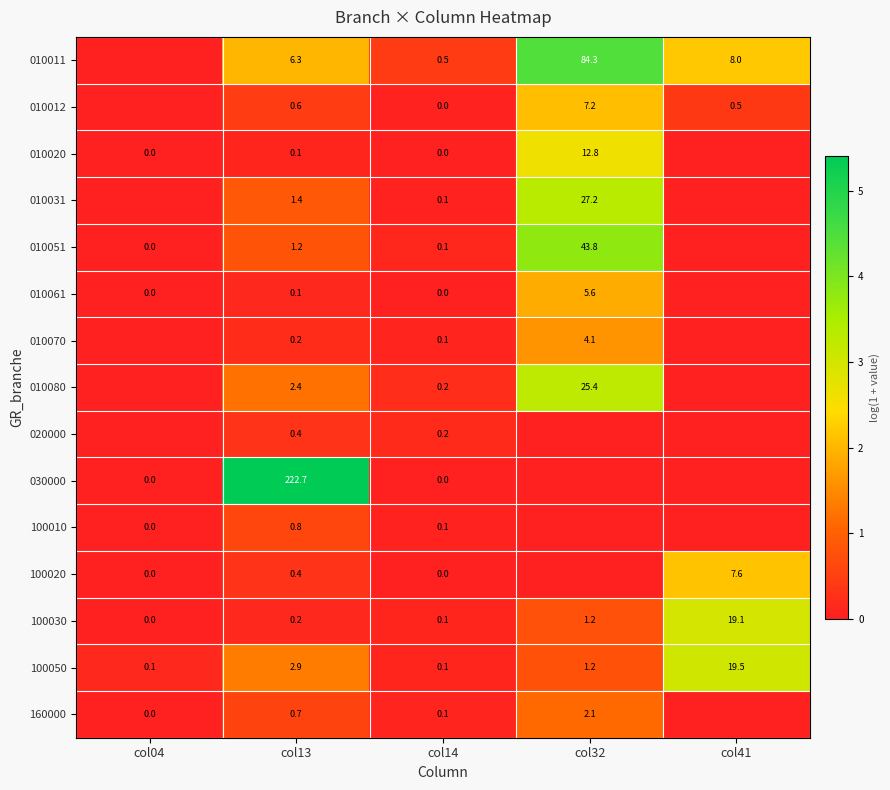

What is the total value across all series at col13?

240.4